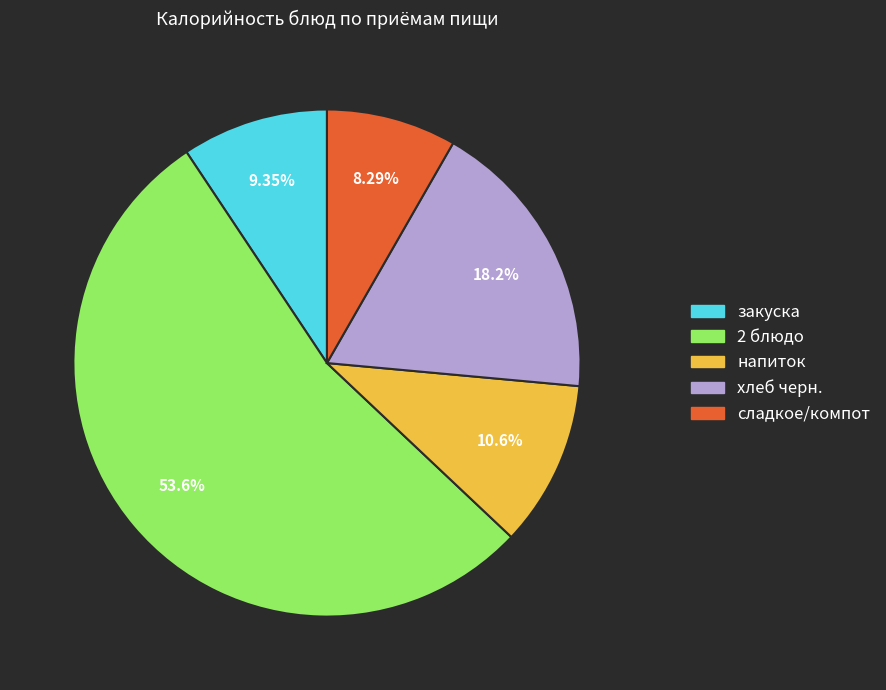

Does any single category account for the majority?

Yes